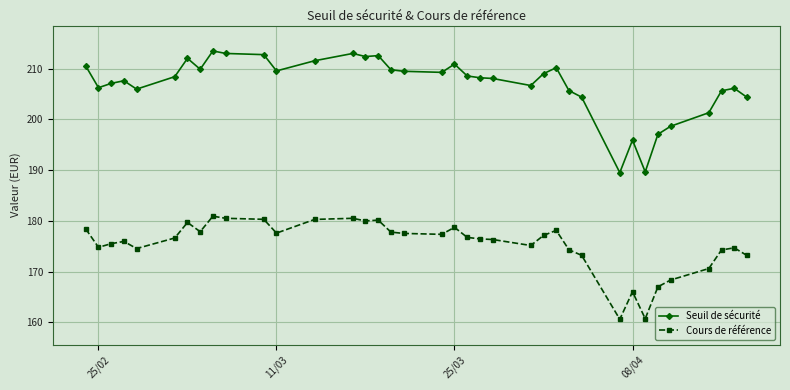

List the series in order of their overall mean, highest first.

Seuil de sécurité, Cours de référence